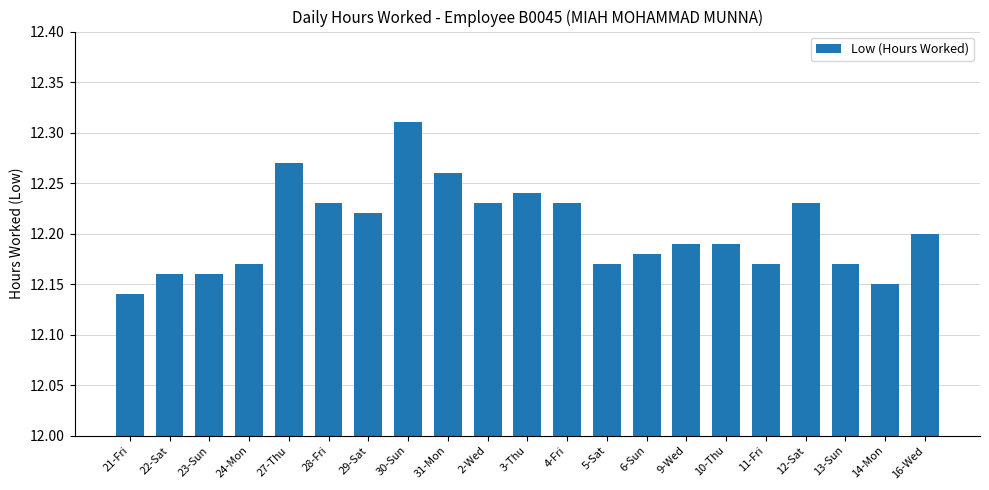

Is it true that the value at 5-Sat is 17.0?

False